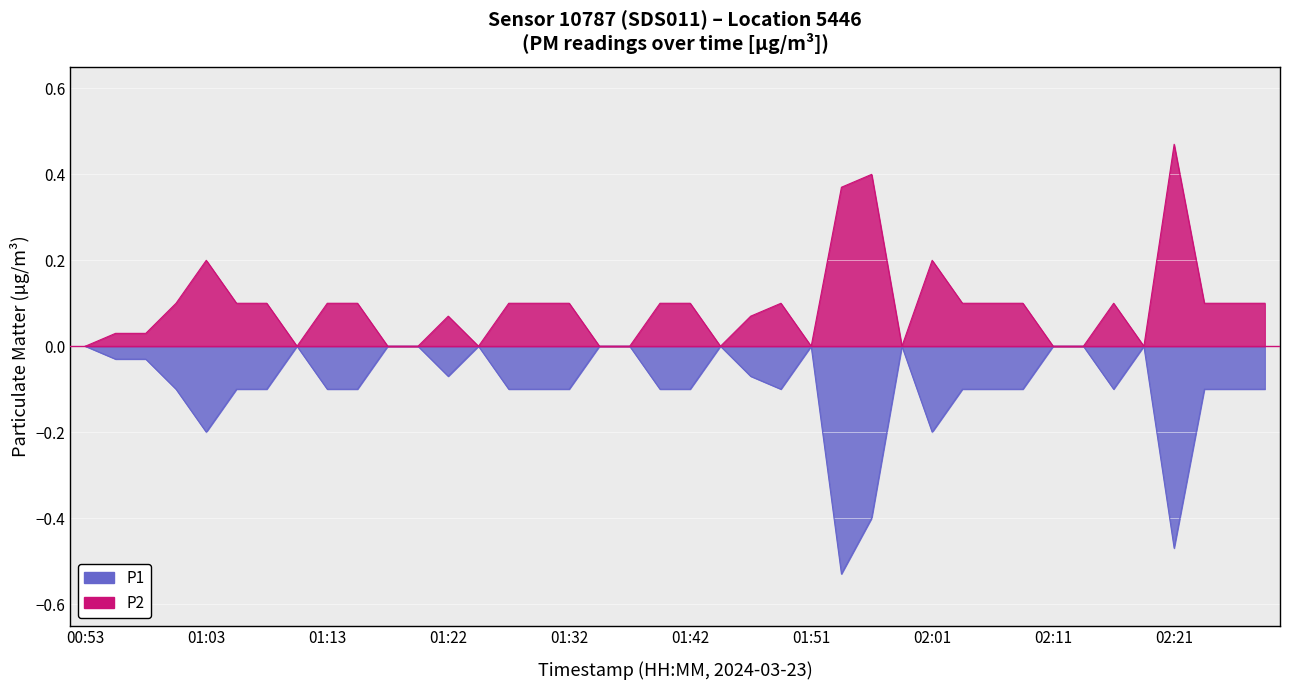

How many data points in P1 are less than 0?

27